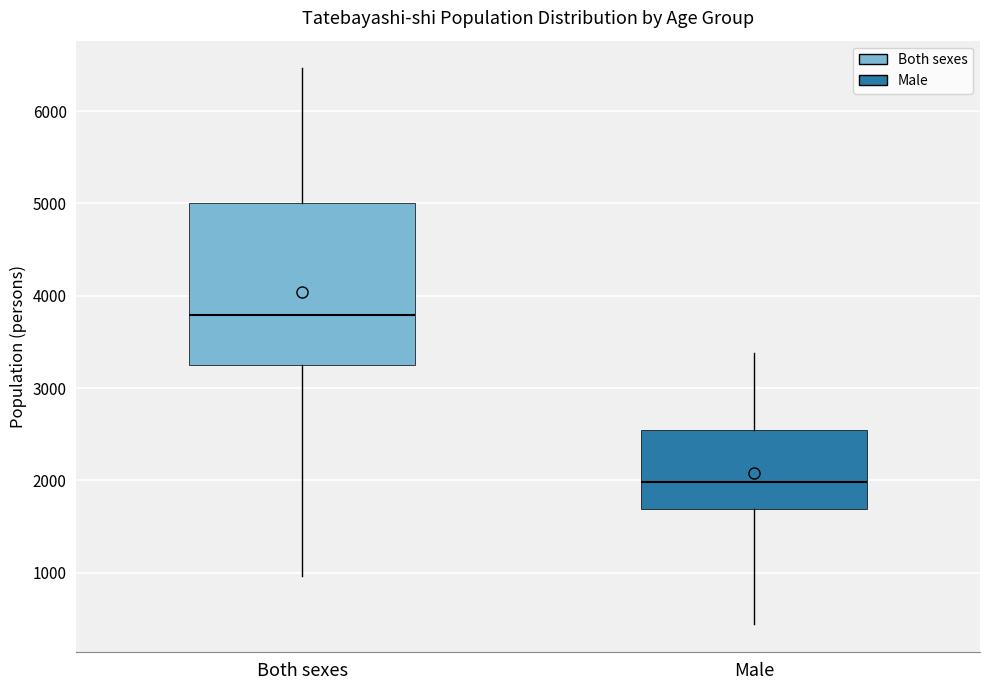

Reading left to right, read every box against the y-axis: the position of its median line, the range the box covers, and the ends of its whiskers. The values are not printed on the chart, so give them approximately, as read against the axis.

Both sexes: median 3800, box 3200 to 5000, whiskers 1000 to 6500
Male: median 2000, box 1700 to 2500, whiskers 400 to 3400